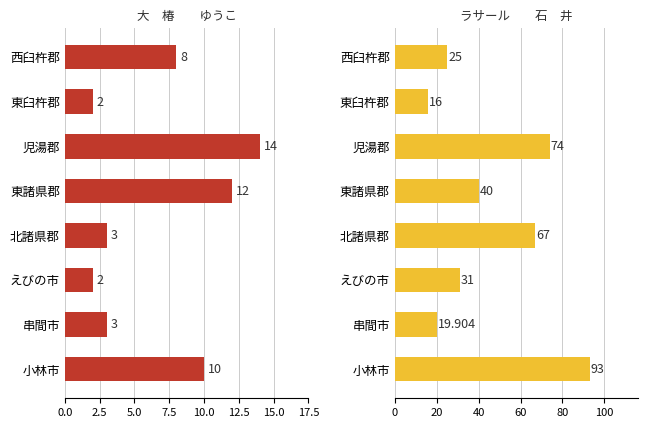

Is it true that 大　椿　　ゆうこ equals 1.3 at えびの市?

False